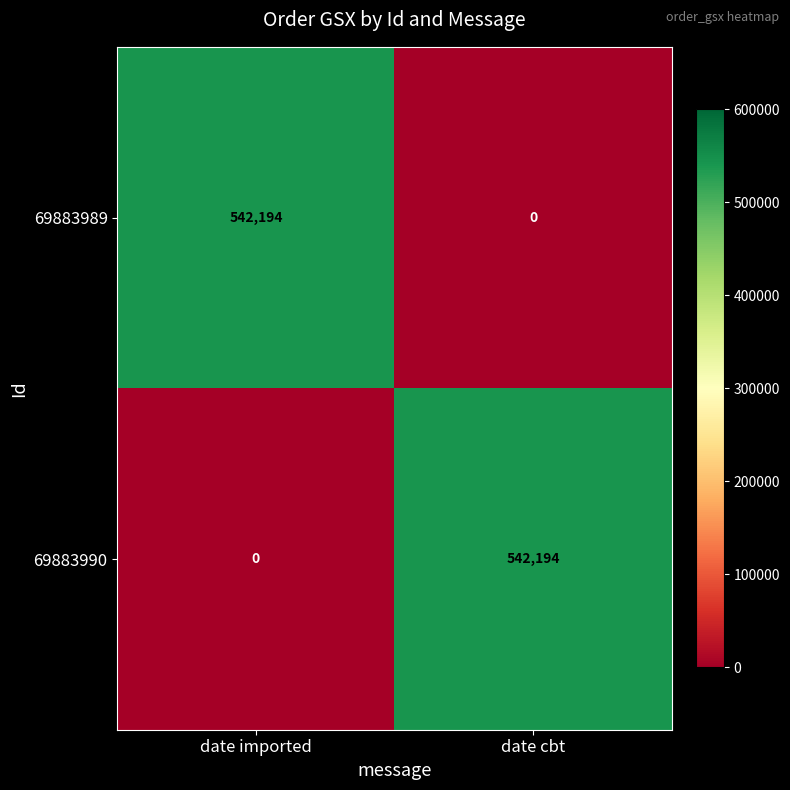

Rank the categories by 69883989 value from lowest to highest.

date cbt, date imported